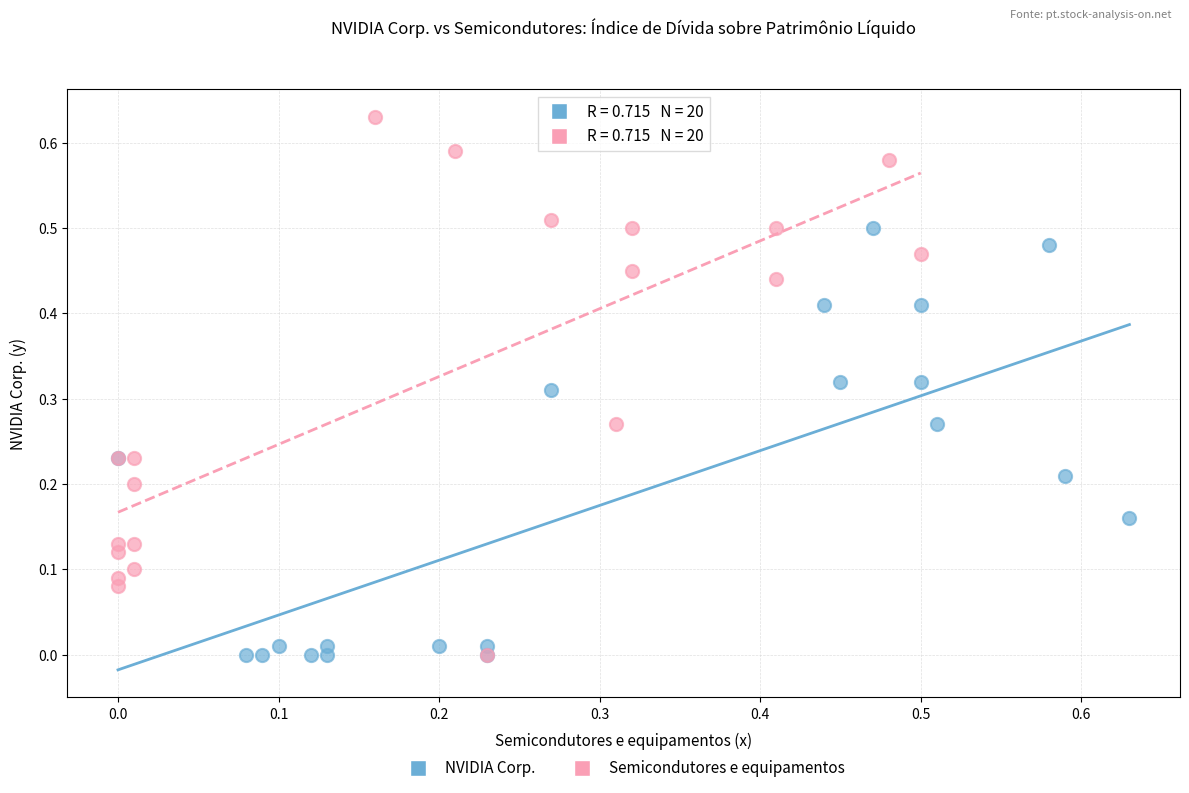

Which series contains the highest Y value?

Semicondutores e equipamentos